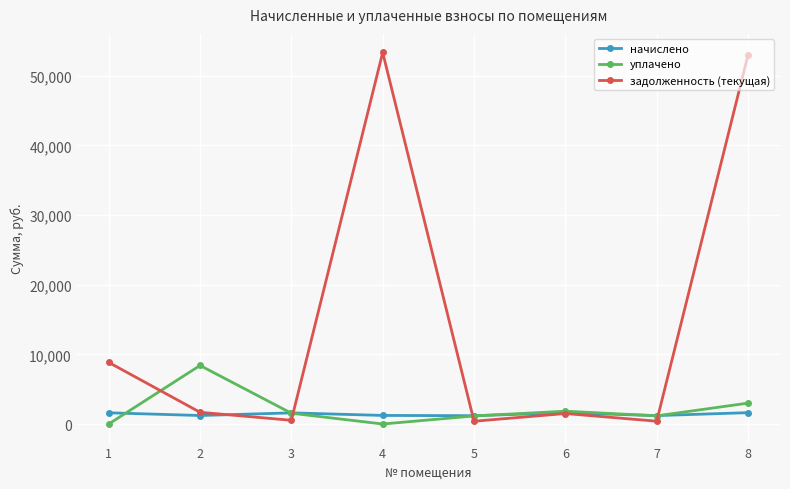

Where does the задолженность (текущая) series first go above 1682?

1